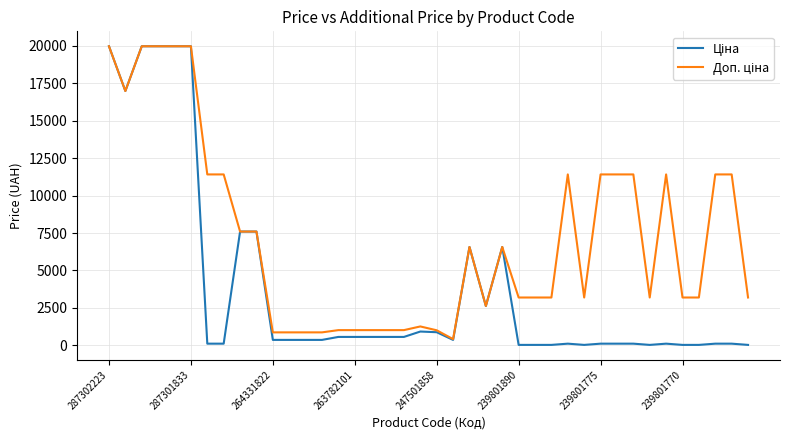

What is the maximum value shown in the chart?

19964.2